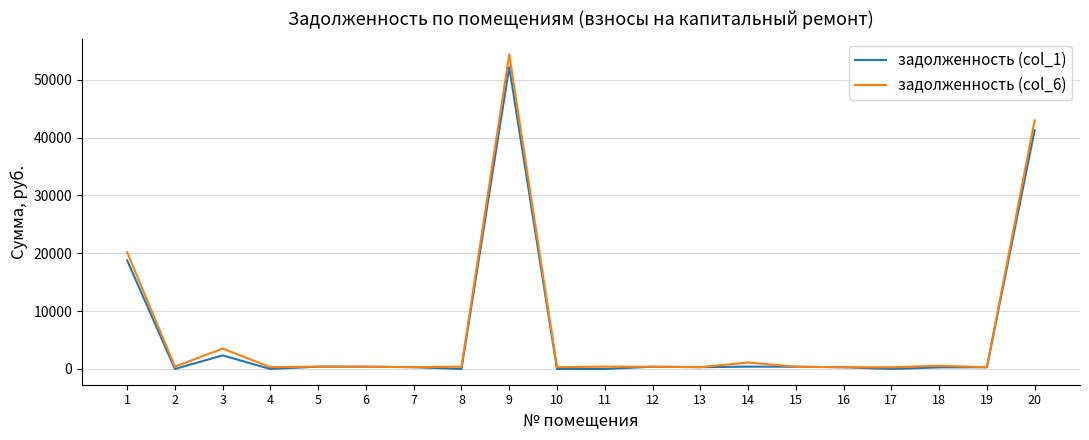

The value of задолженность (col_1) at 10 is 0.0. True or false?

True